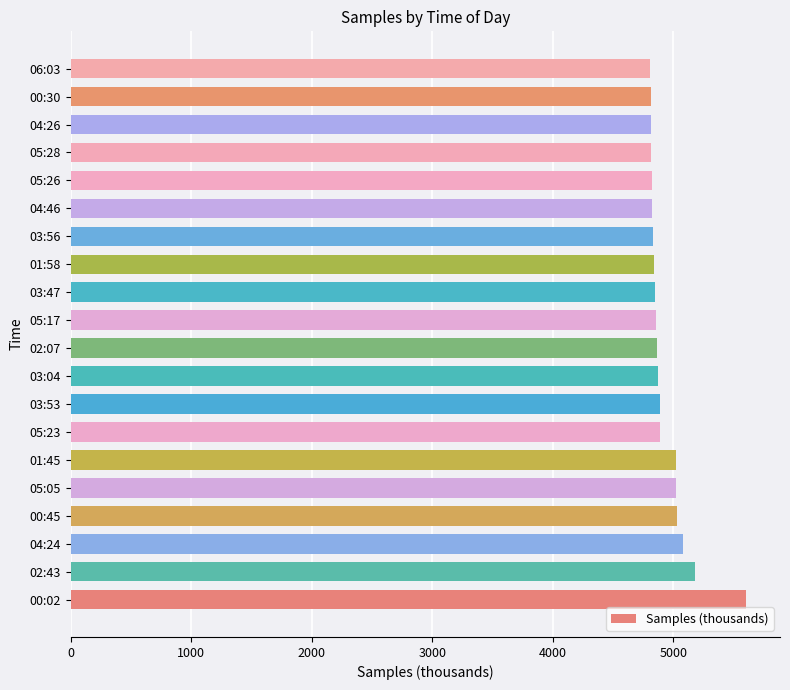

What is the average value?

4937.1